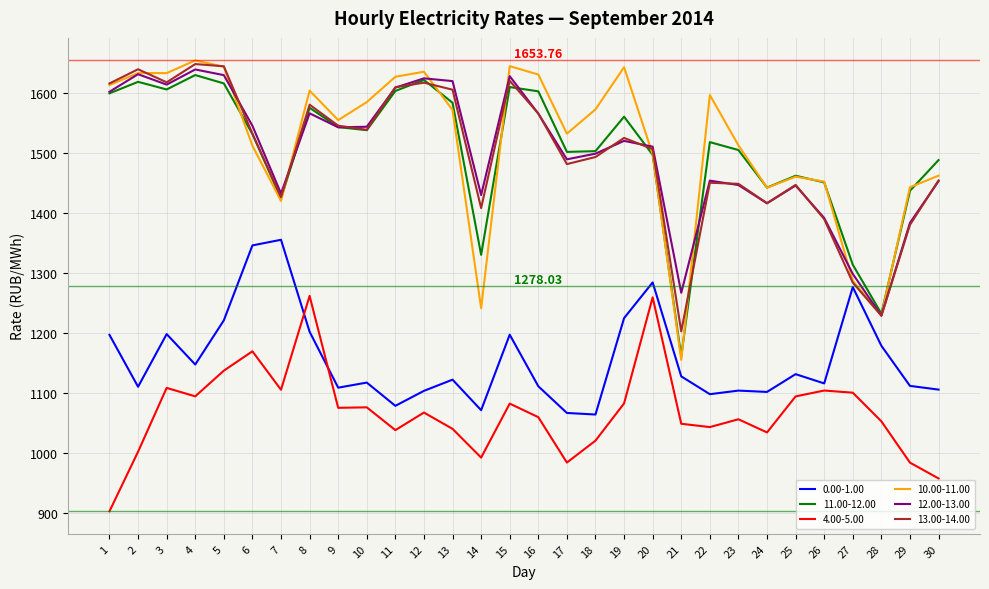

At which label does 11.00-12.00 first exceed 1531?

1